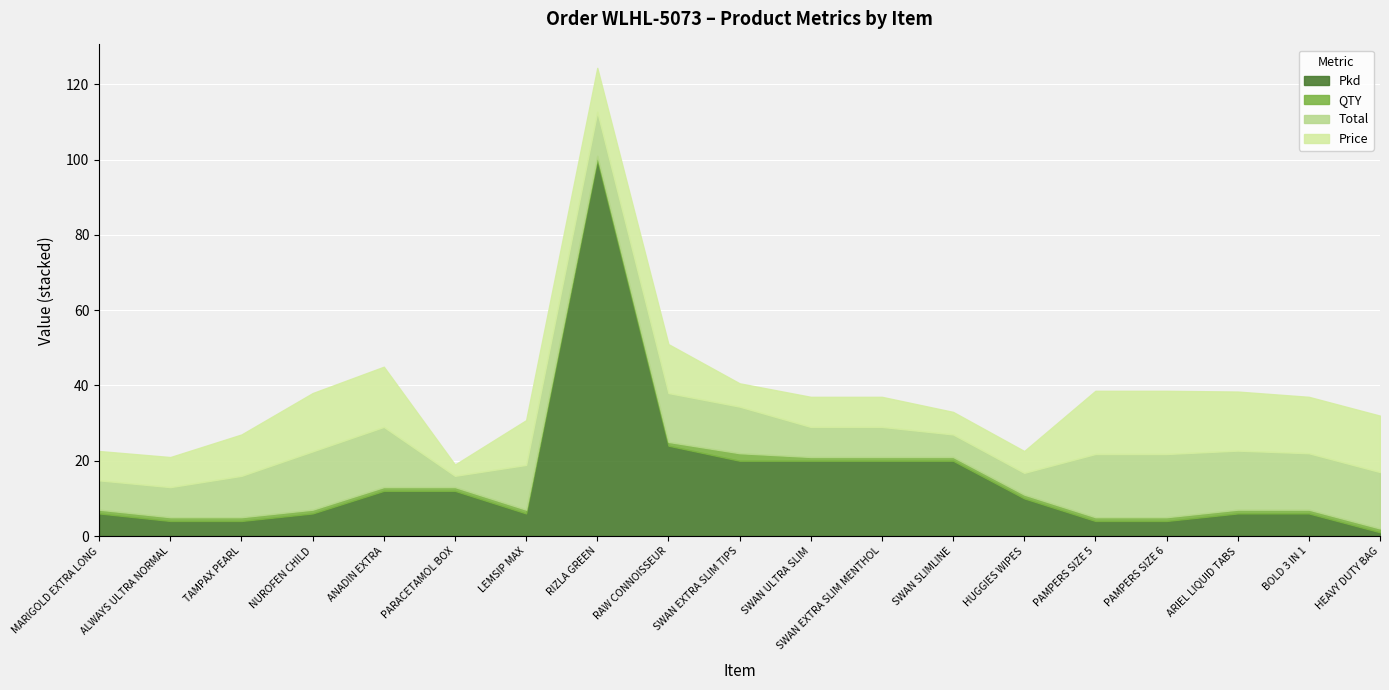

At which category does the chart reach its peak across all series?

RIZLA GREEN